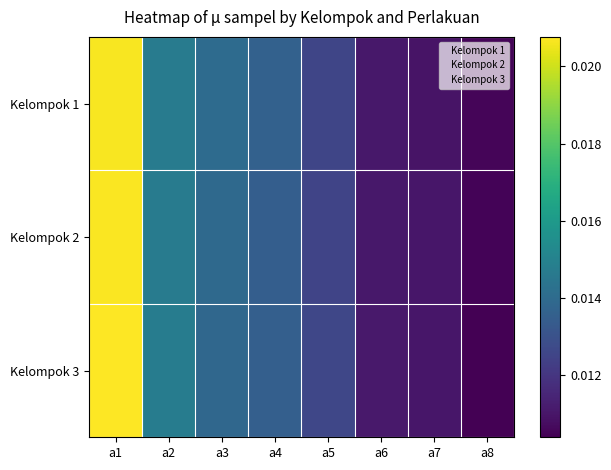

At a5, list the series in order from largest to smallest.

Kelompok 3, Kelompok 1, Kelompok 2